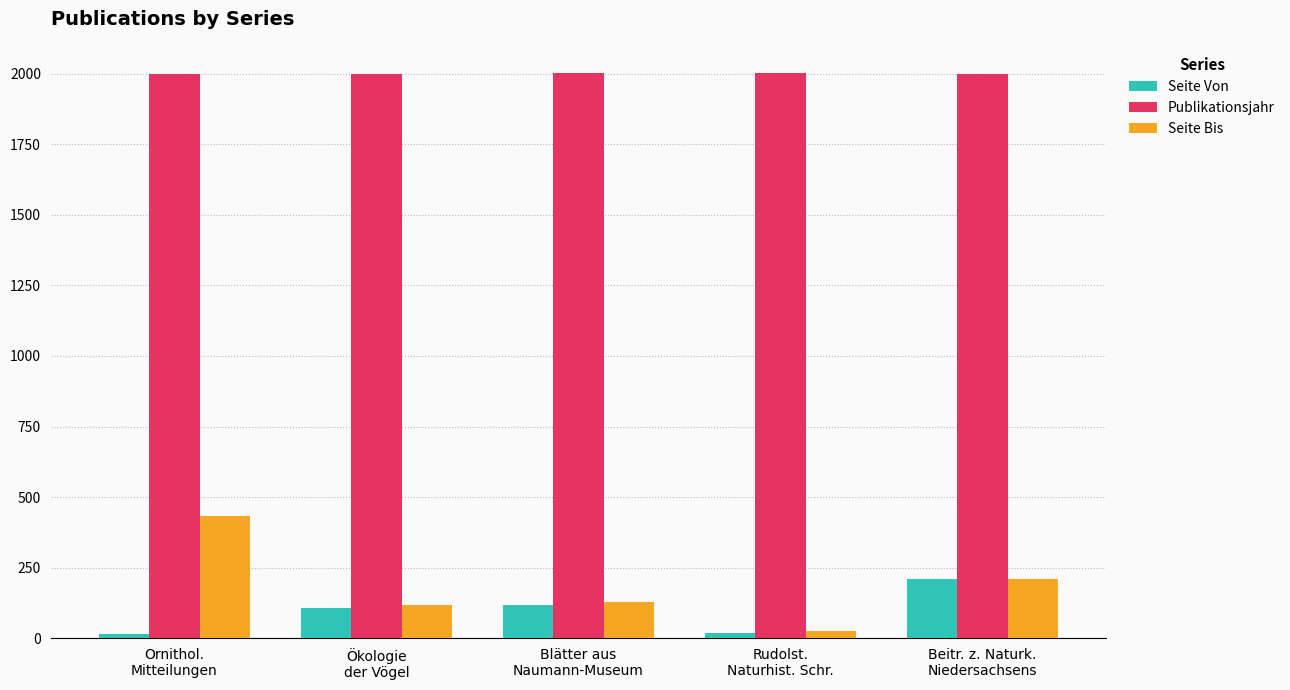

What is the difference between the Seite Von values at Rudolst.
Naturhist. Schr. and Blätter aus
Naumann-Museum?

101